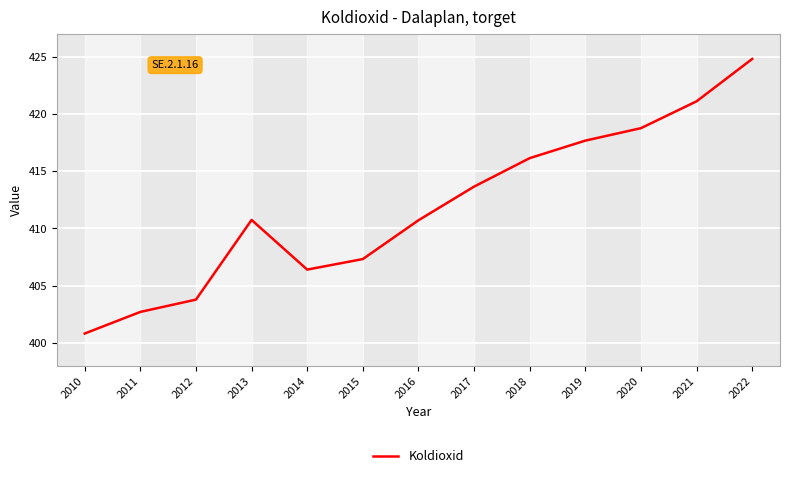

True or false: the data shows 418.8 at 2020.

True